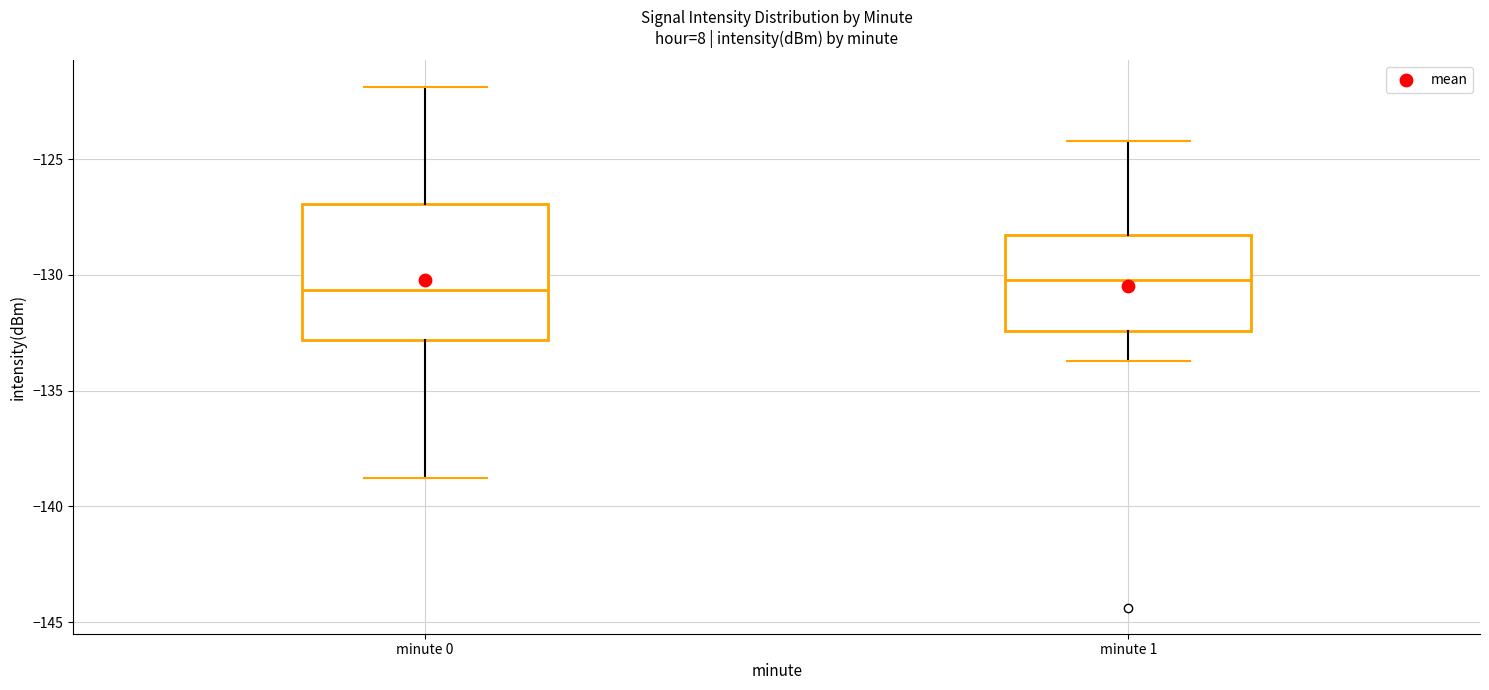

Reading left to right, transcribe this box plot: for each box, give where its median line is, the range the box spans, and where its two whiskers end, as read against the y-axis. The values are not printed on the chart, so give them approximately, as read against the axis.

minute 0: median -130.5, box -133.0 to -127.0, whiskers -139.0 to -122.0
minute 1: median -130.0, box -132.5 to -128.5, whiskers -133.5 to -124.0